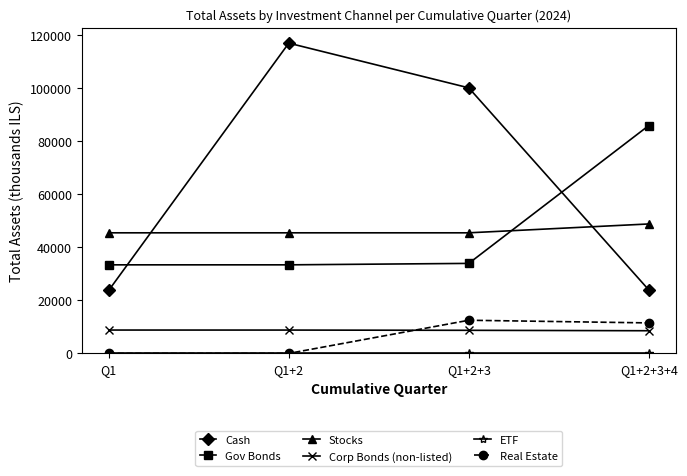

Count the number of data series in this chart.

6